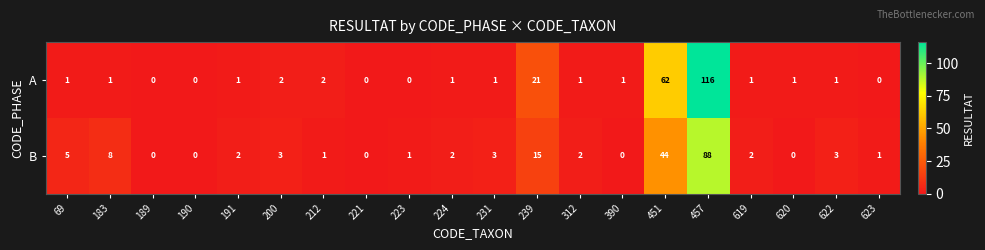

The B series shows 1 at 619. True or false?

False